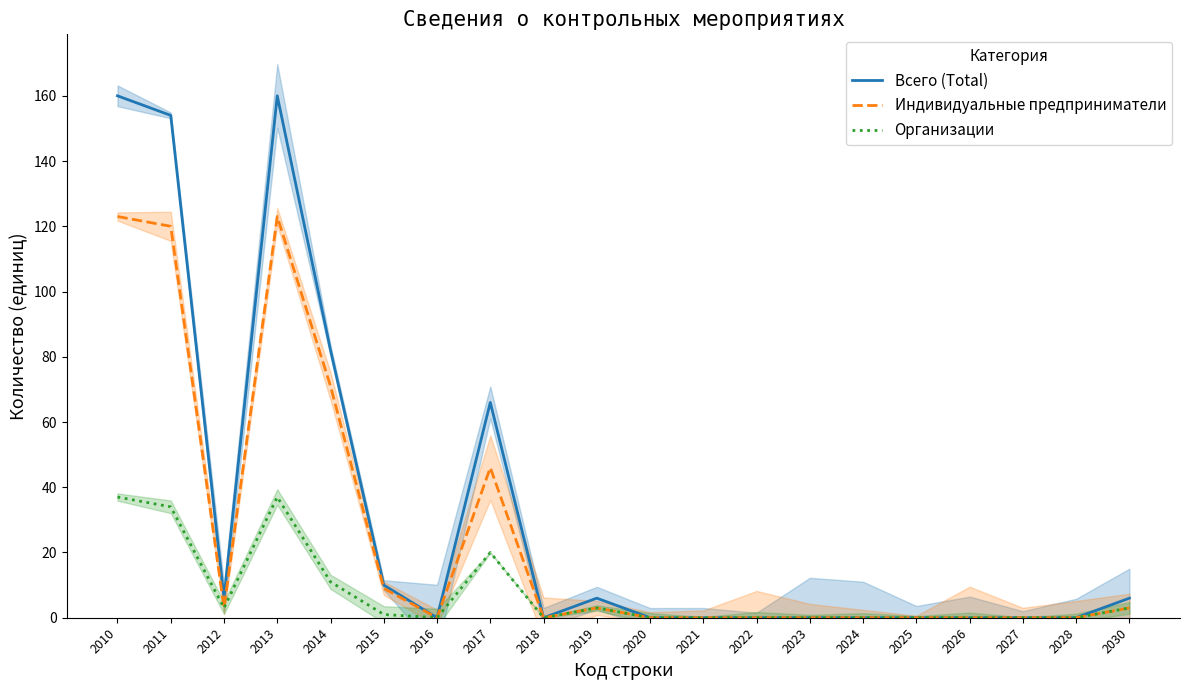

At which label is Организации closest to 18?

2017